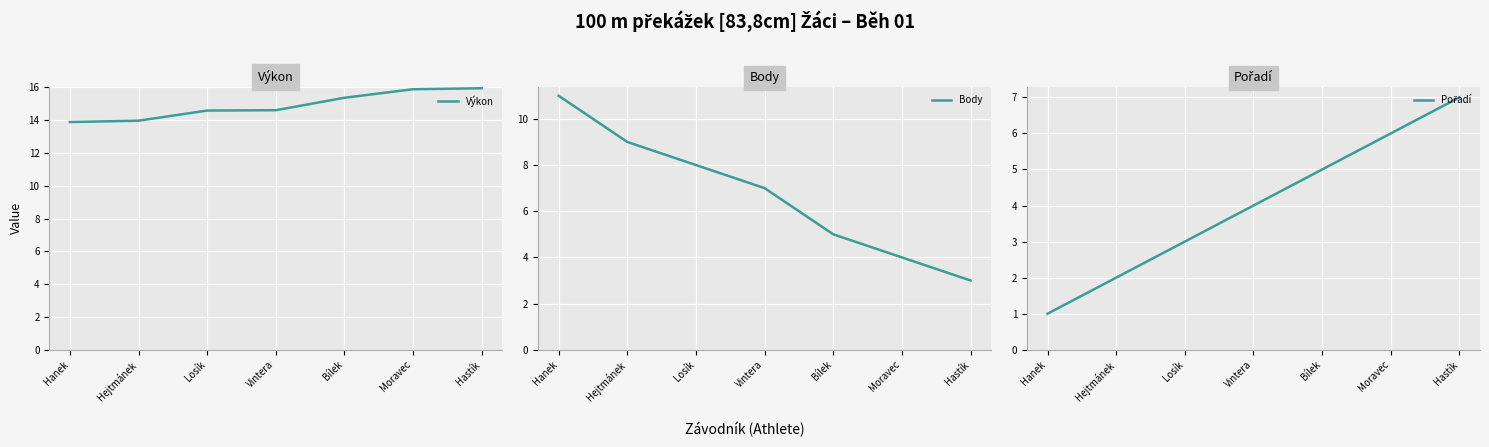

True or false: Pořadí has more than 0 points higher than both neighbors.

False